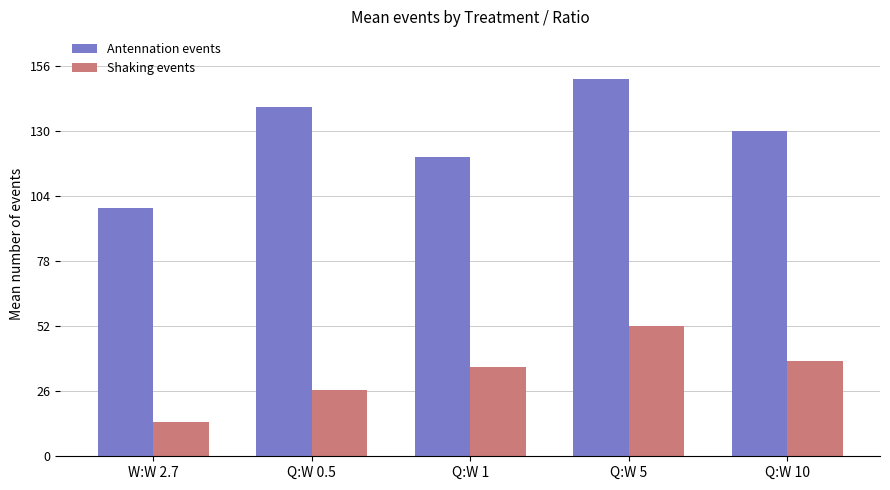

At which category is the sum across all series the highest?

Q:W 5